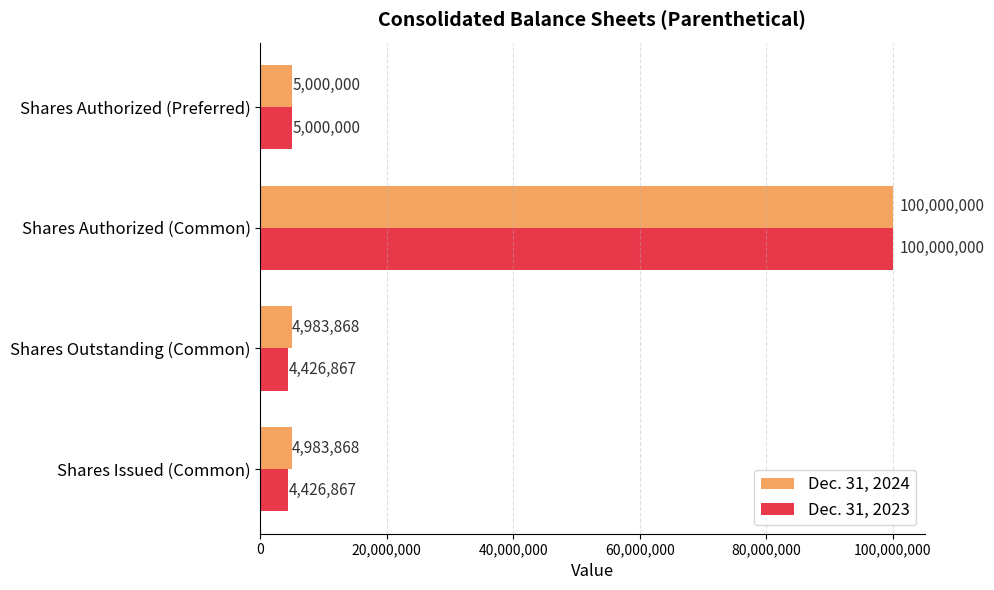

What is the approximate value of Dec. 31, 2023 at Shares Authorized (Preferred), to the nearest 100?

5000000